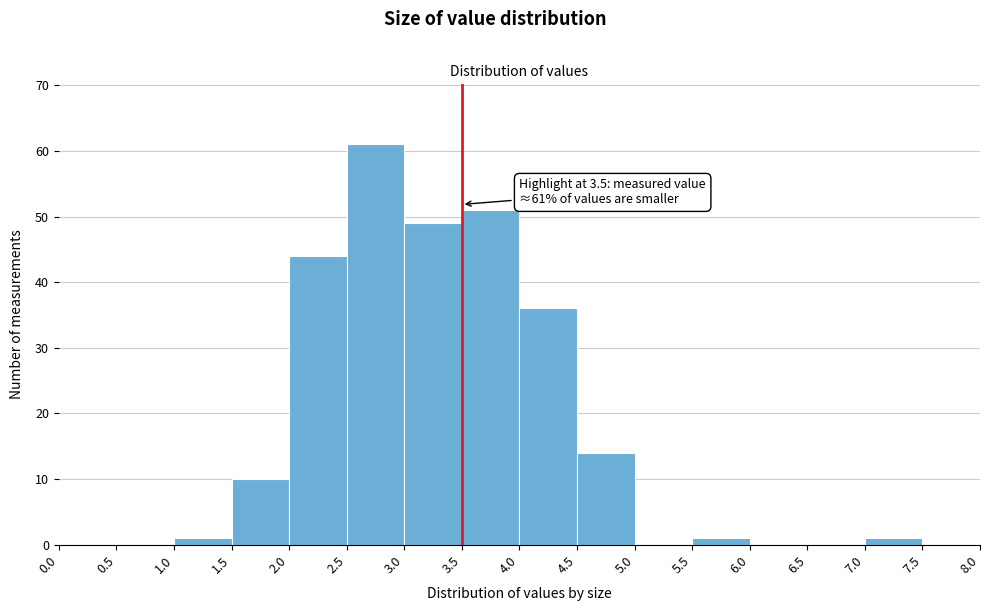

Which range on the x-axis has the tallest bar?

2.5 to 3.0